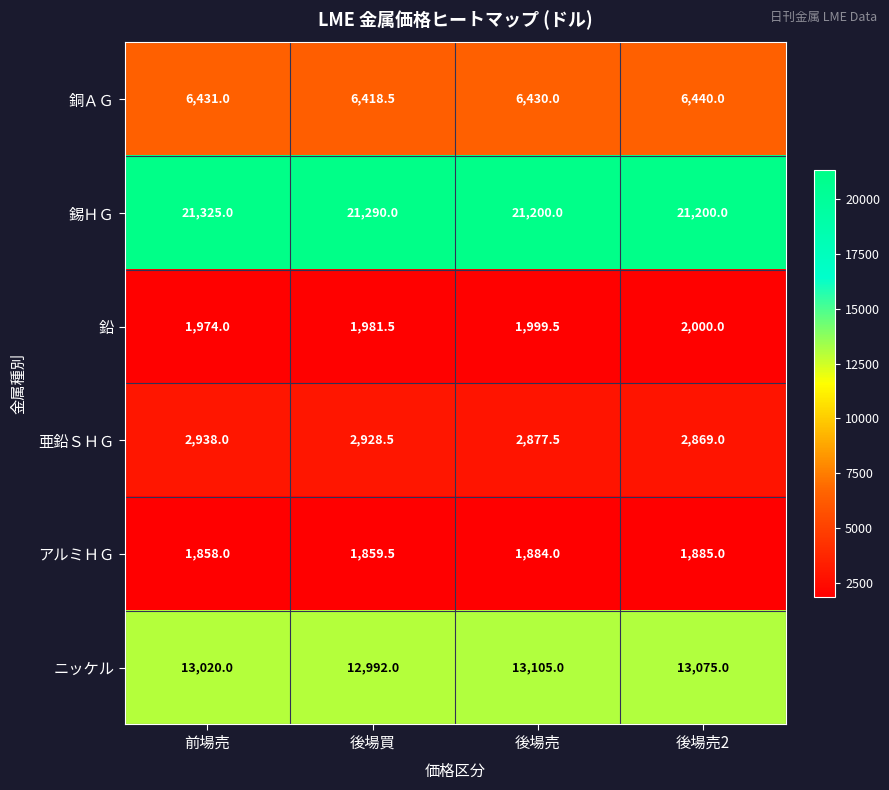

The 錫ＨＧ series shows 11238.4 at 後場売. True or false?

False